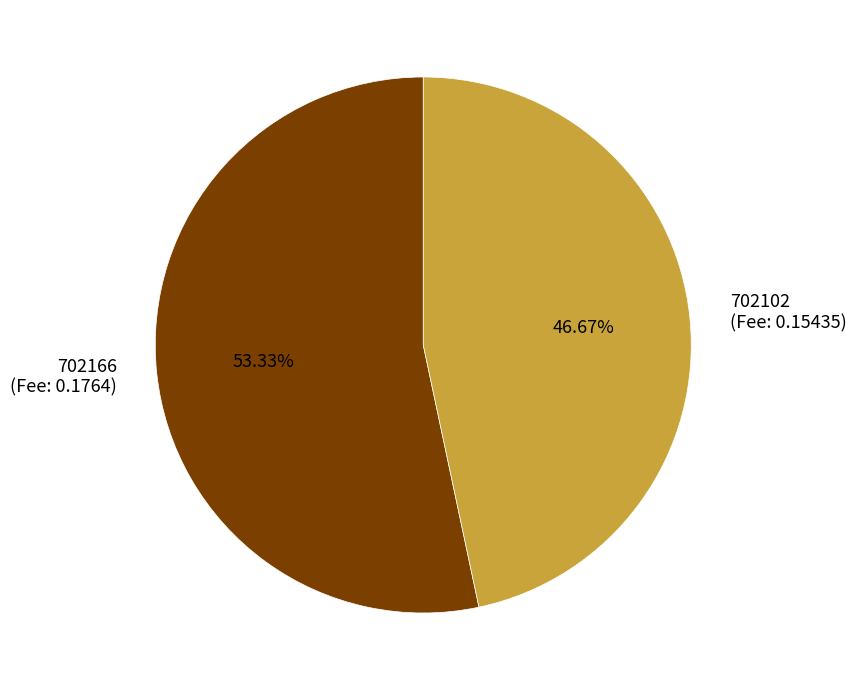

Combined, do 702166 and 702102 account for over 50%?

Yes